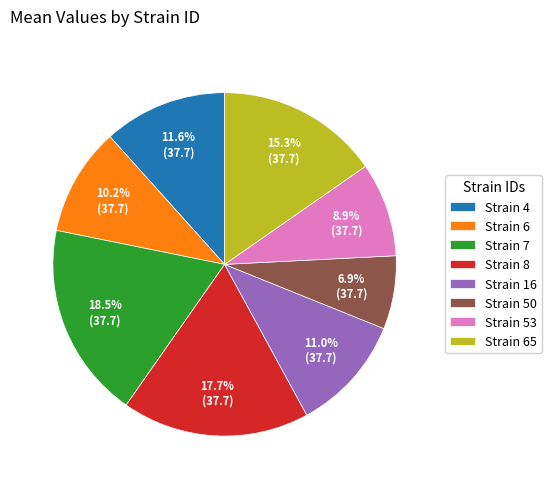

Combined, what portion of the pie is Strain 16 and Strain 4?

22.6%